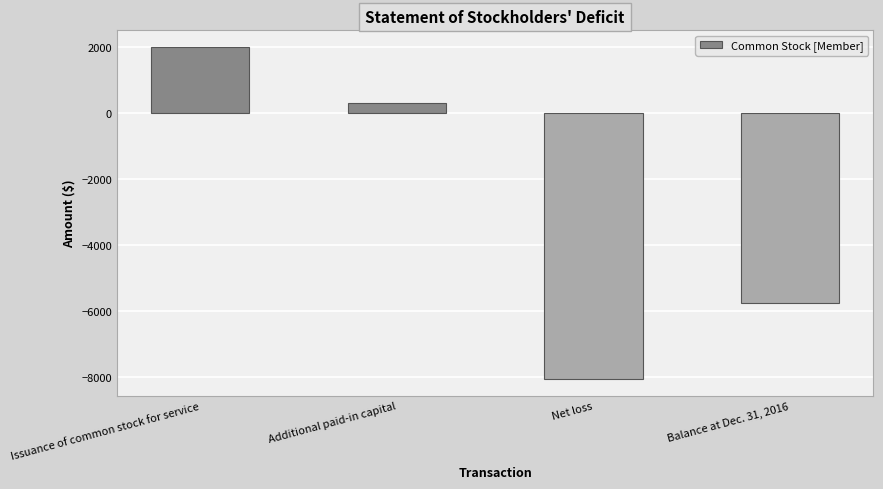

Are the bars grouped side by side (vs. stacked)?

No